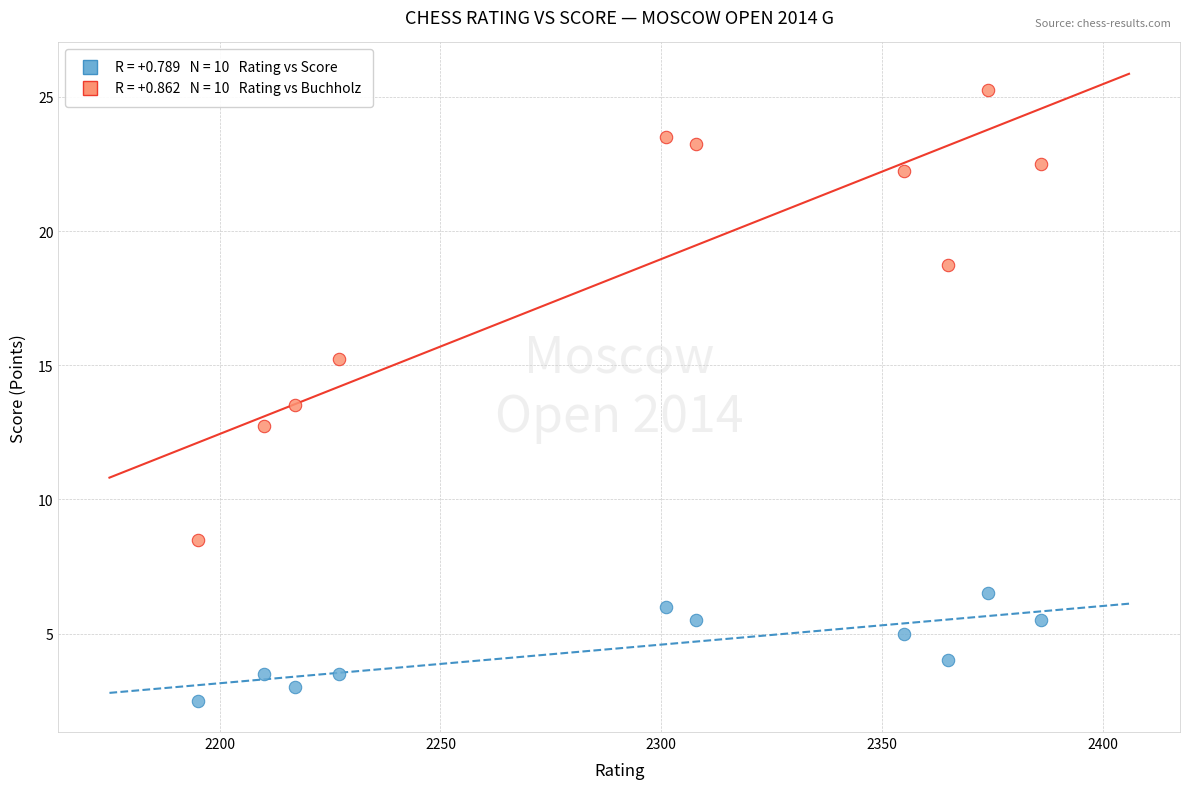

Across all data points, what is the range of X values (max minus min)?

191.0